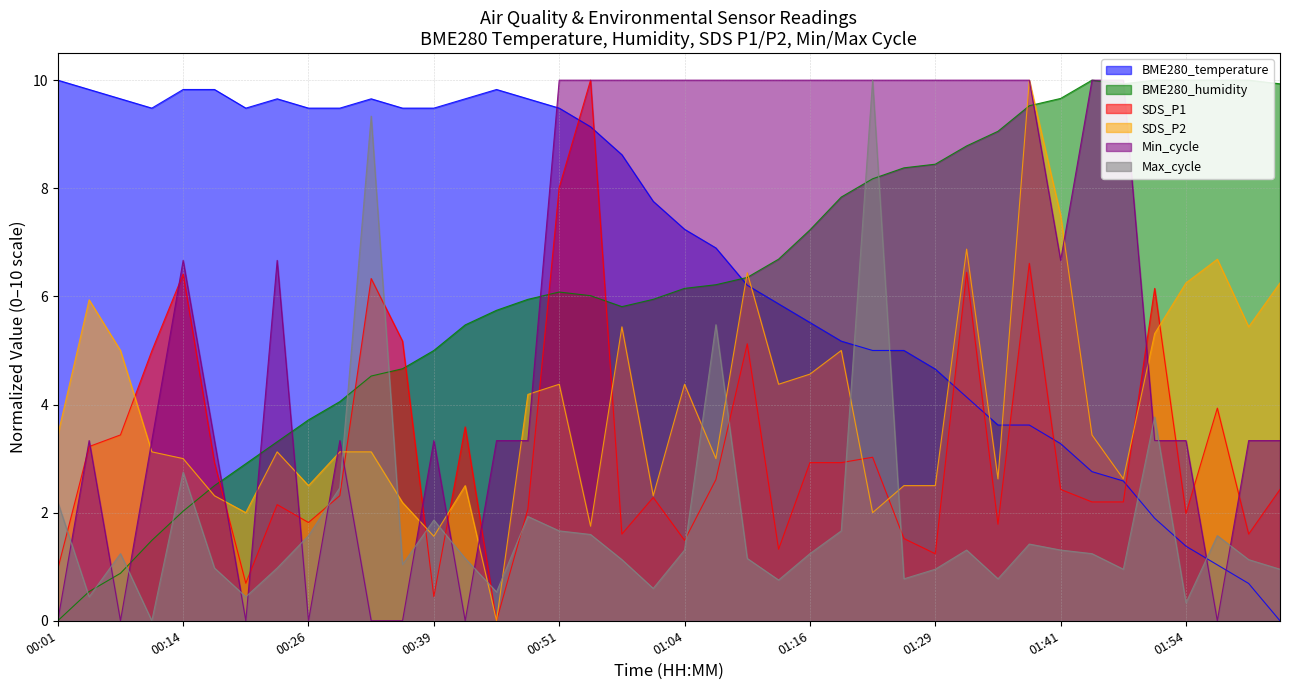

What is the approximate value of BME280_temperature at 01:23?

5.0